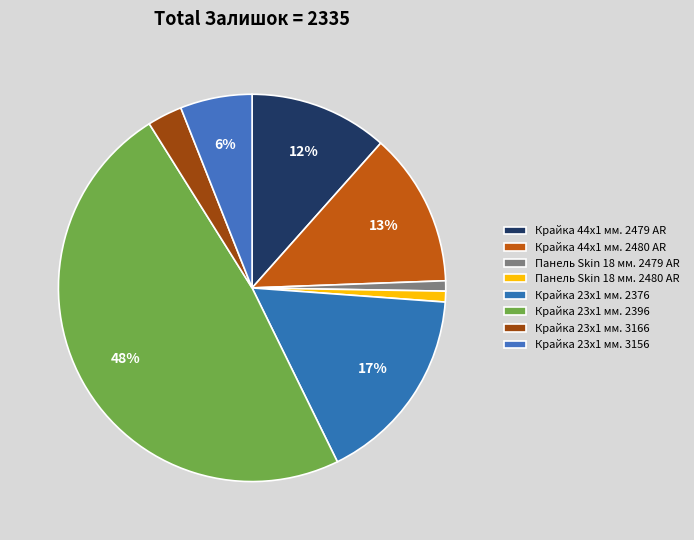

Is it true that Крайка 23x1 мм. 3166 is 3% of the pie?

True